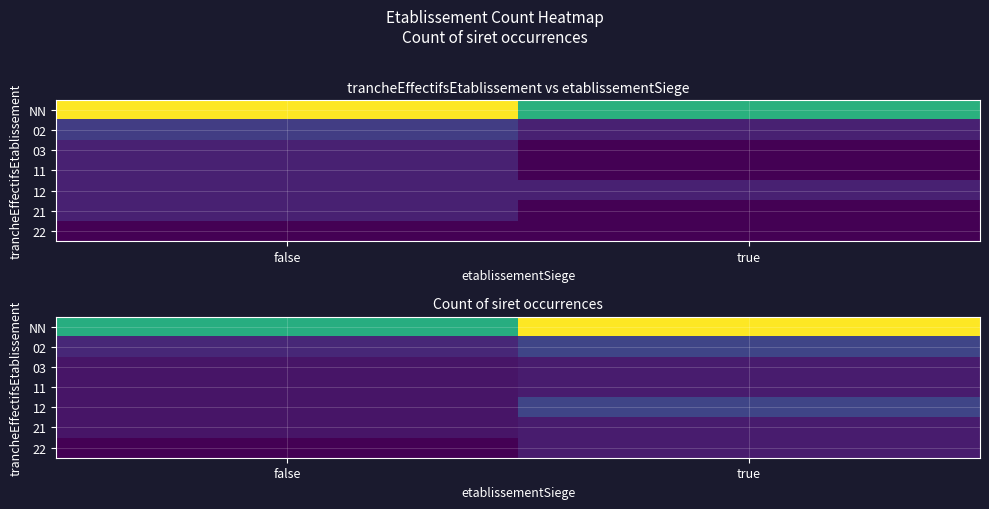

What is the total value across all series at true?

22.4